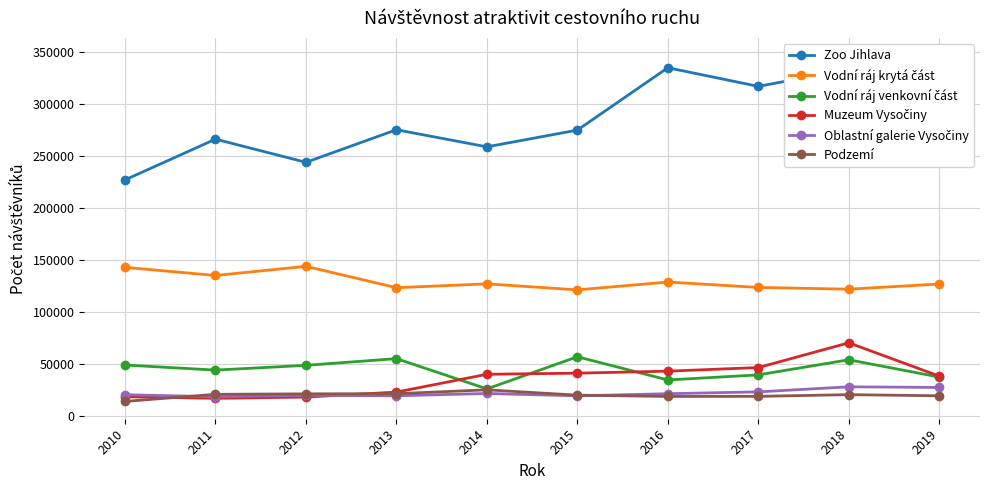

Which series has the largest range (max minus min)?

Zoo Jihlava